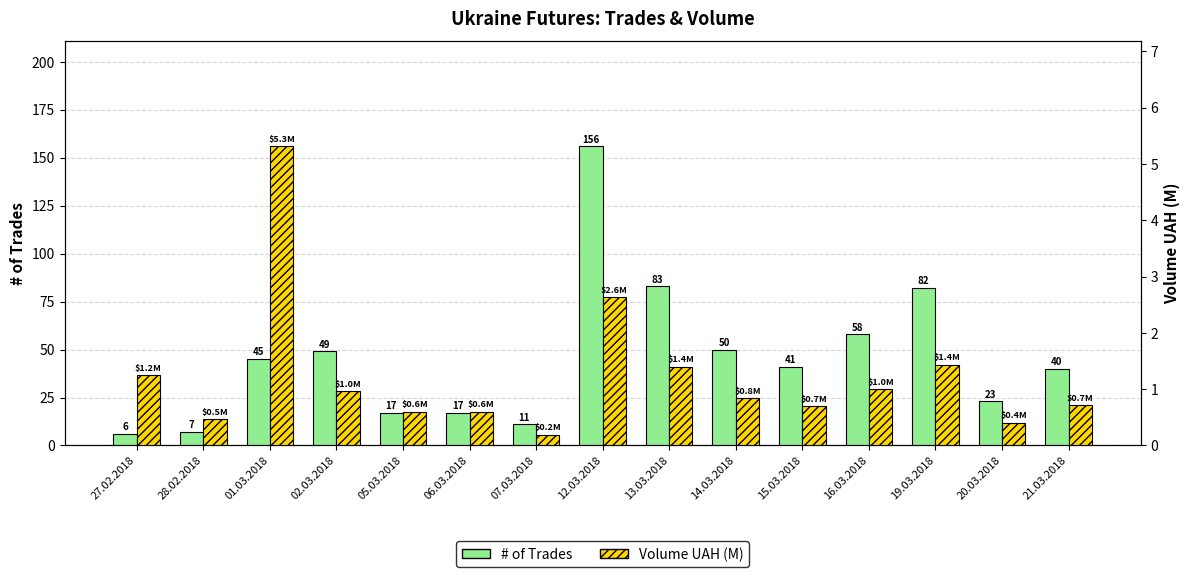

The # of Trades series shows 49.0 at 02.03.2018. True or false?

True